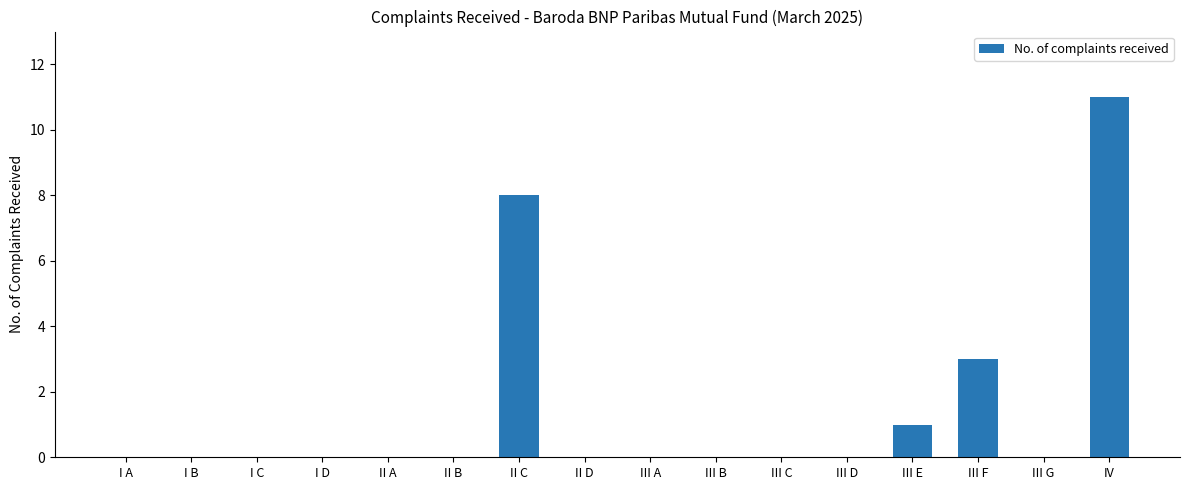

What is the greatest value displayed?

11